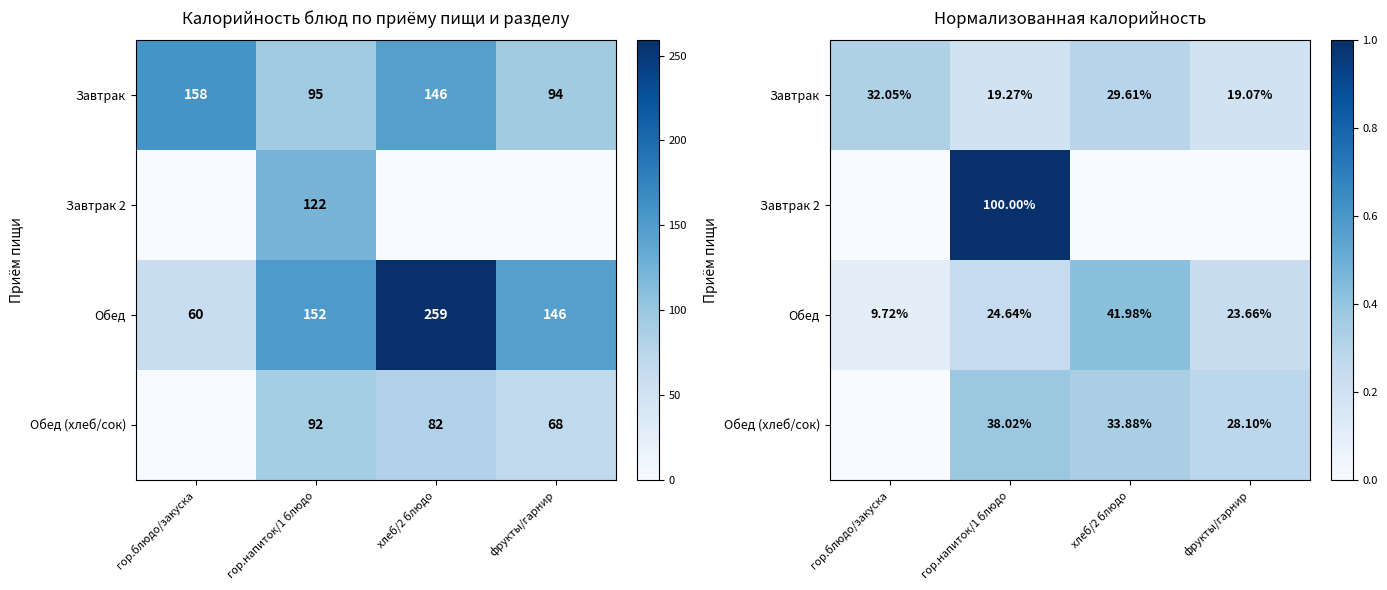

What is the greatest value displayed?

1.0